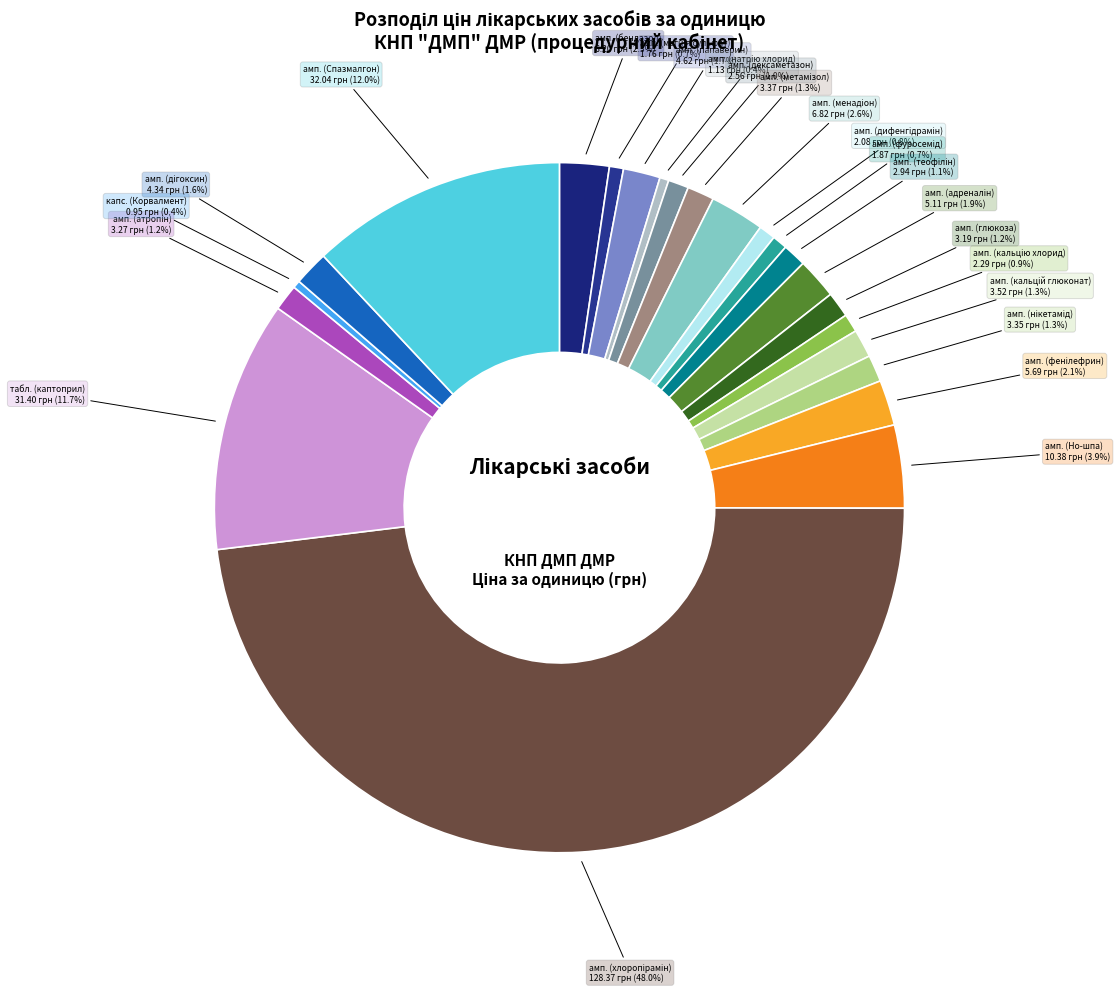

Is there any slice that represents more than half of the pie?

No